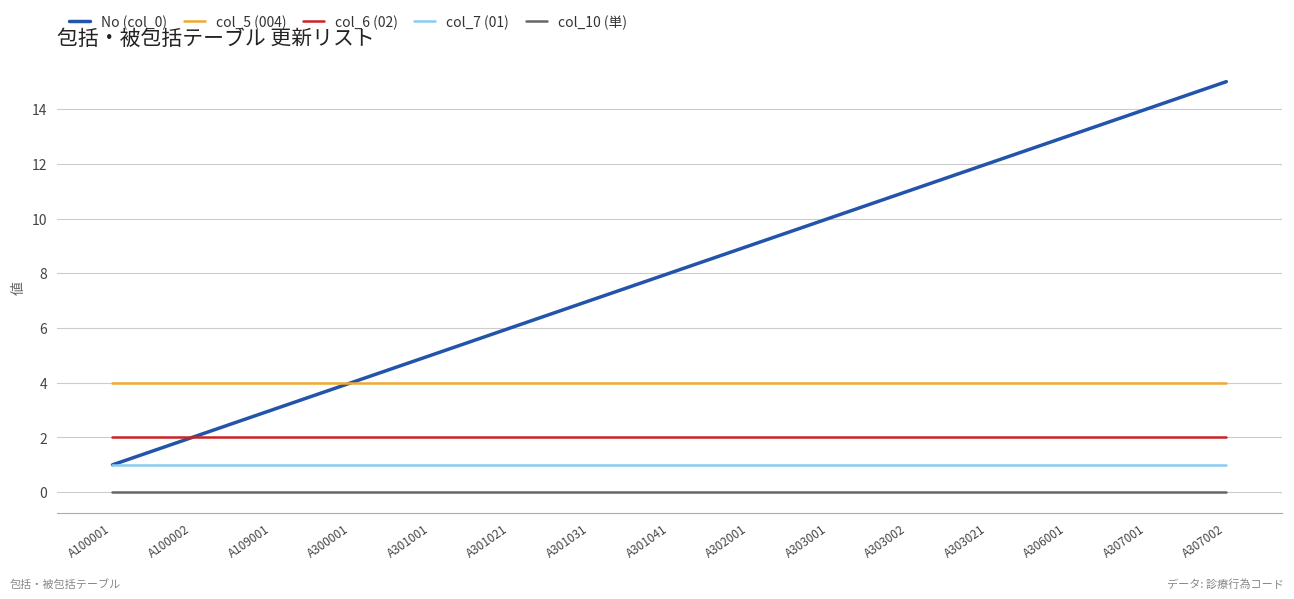

What is the sum of the col_5 (004) values at A302001 and A109001?

8